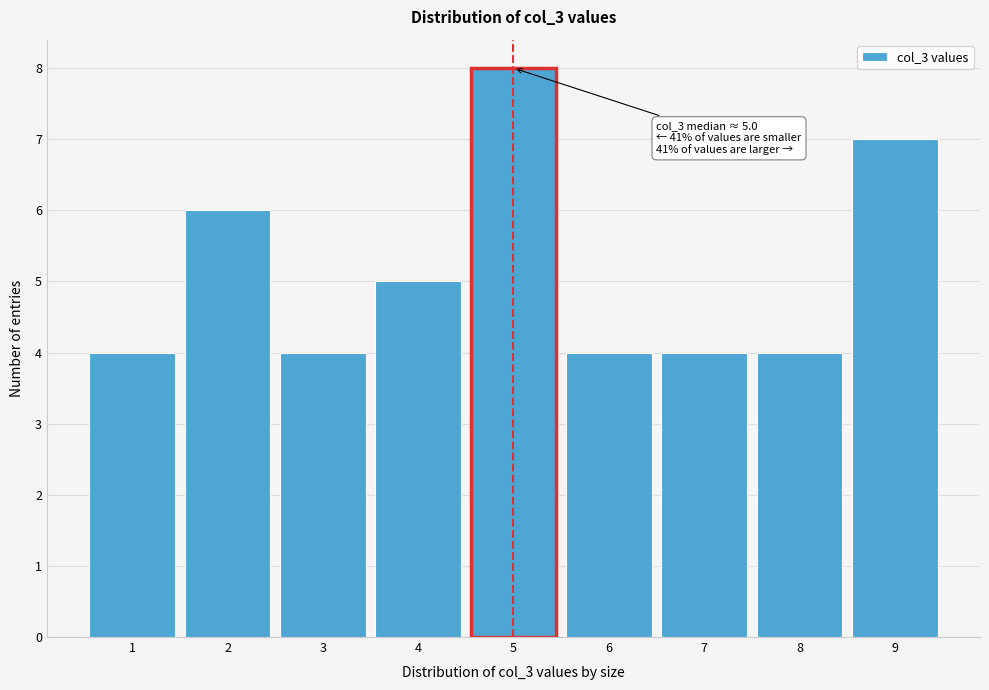

Reading right to left, list all the values displayed in this chart.

7	4	4	4	8	5	4	6	4